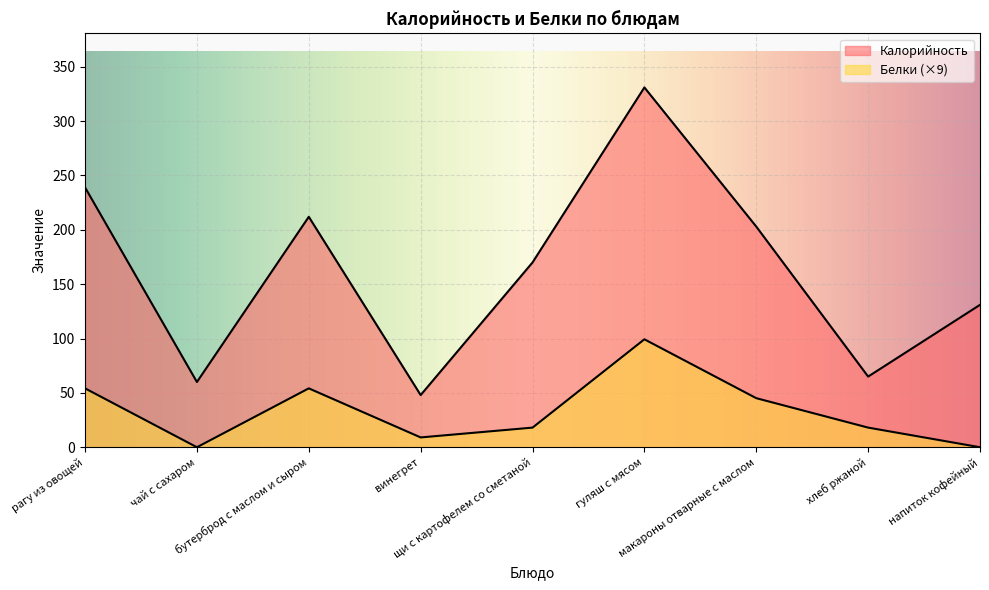

Is the value of Калорийность at винегрет greater than the value of Белки at макароны отварные с маслом?

Yes